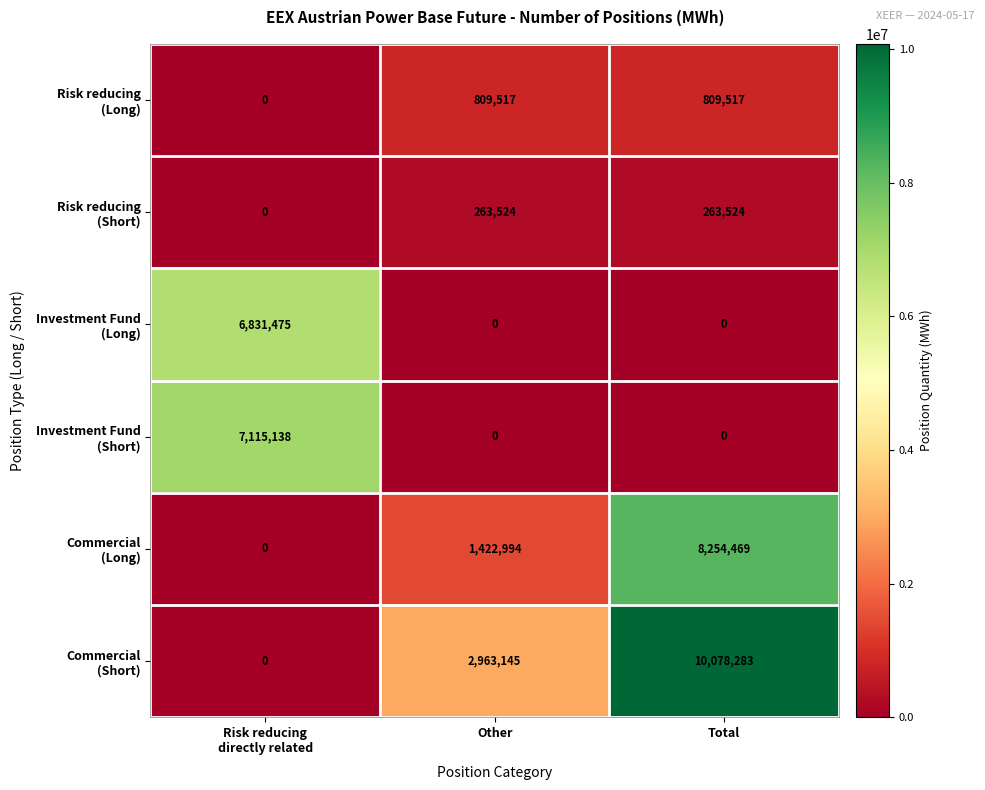

What is the maximum value shown in the chart?

10078283